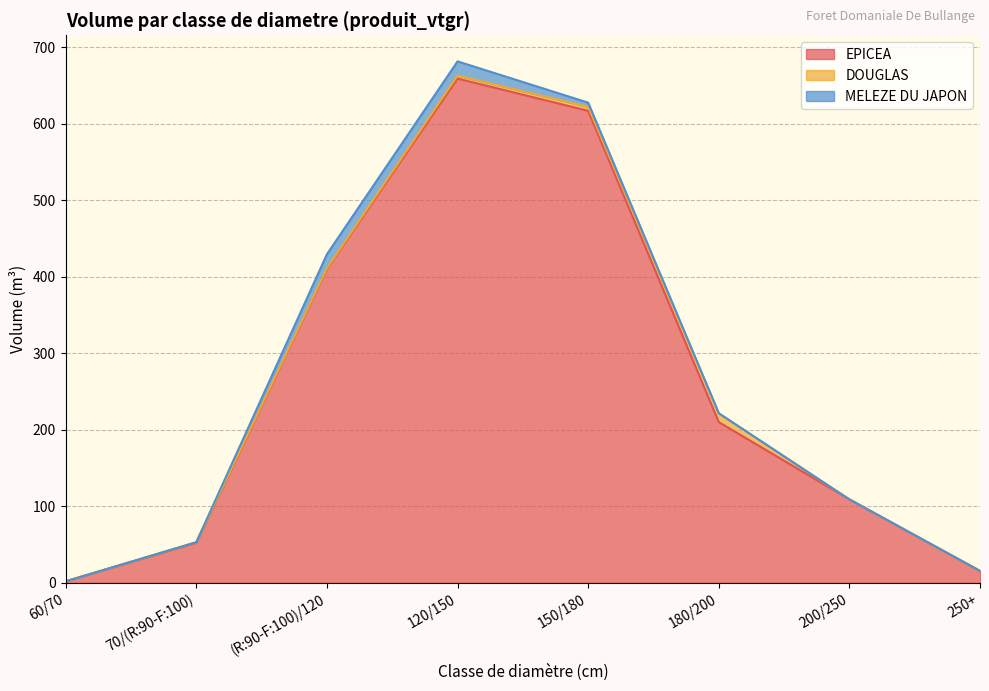

At how many categories does at least one series exceed 251?

3